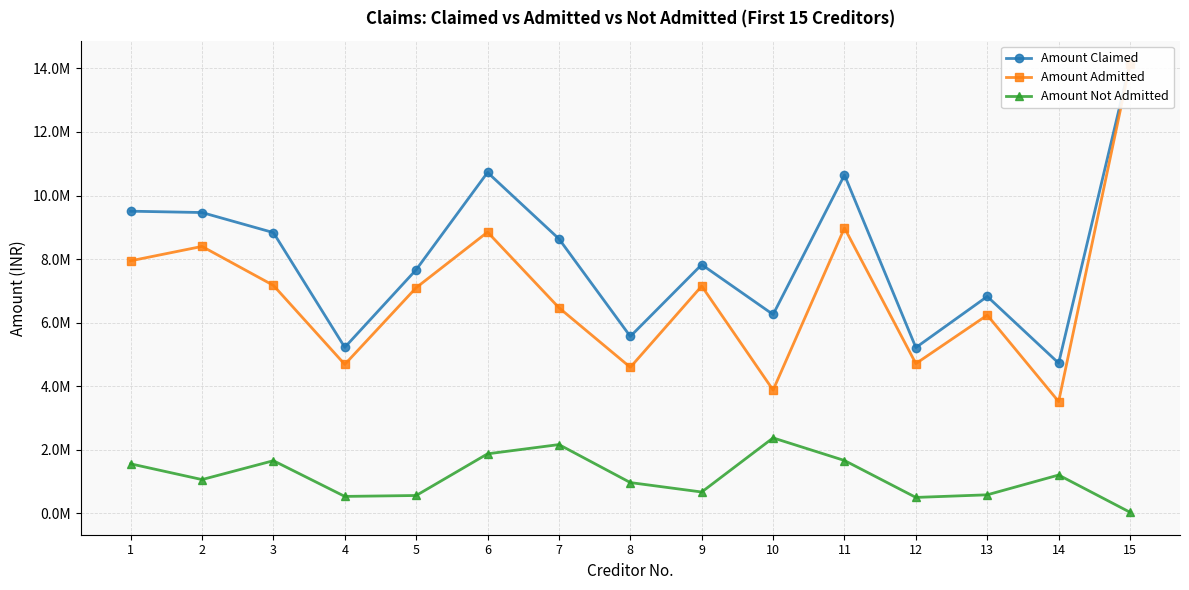

Rank the series at 4 from highest to lowest value.

Amount Claimed, Amount Admitted, Amount Not Admitted